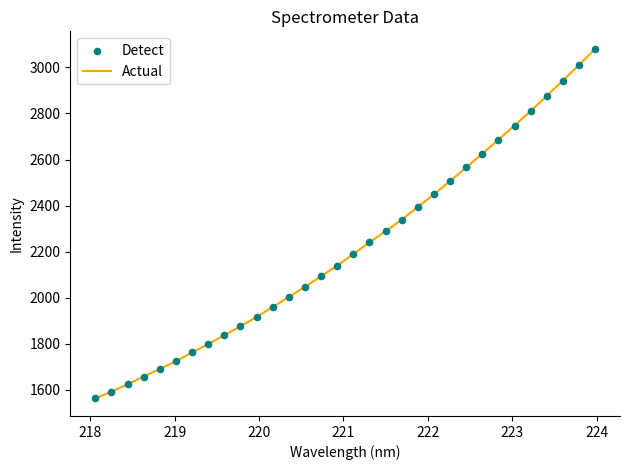

What is the smallest value displayed?

1562.4